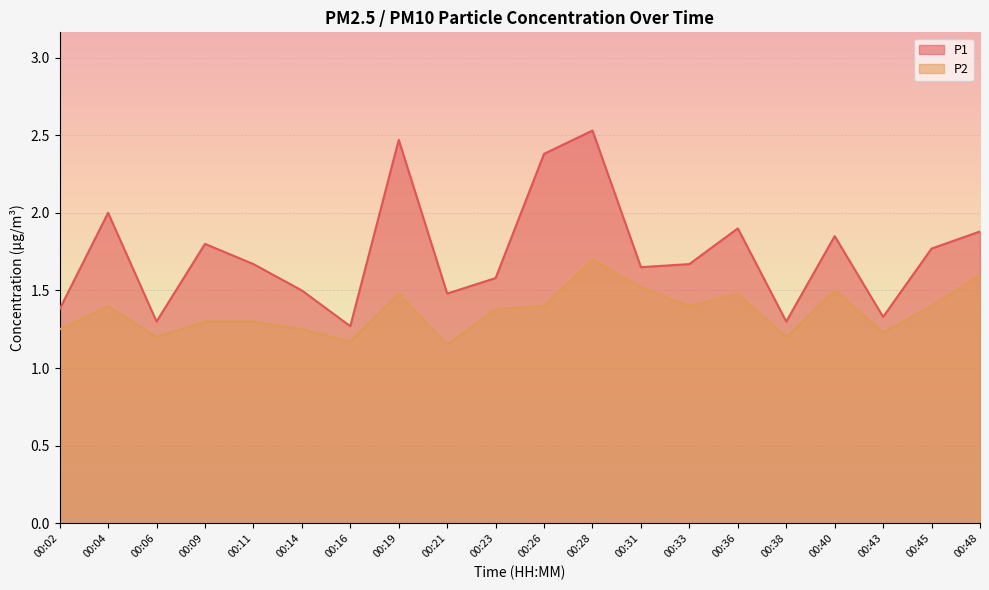

What is the difference between the maximum and second lowest values in the P1 series?

1.2